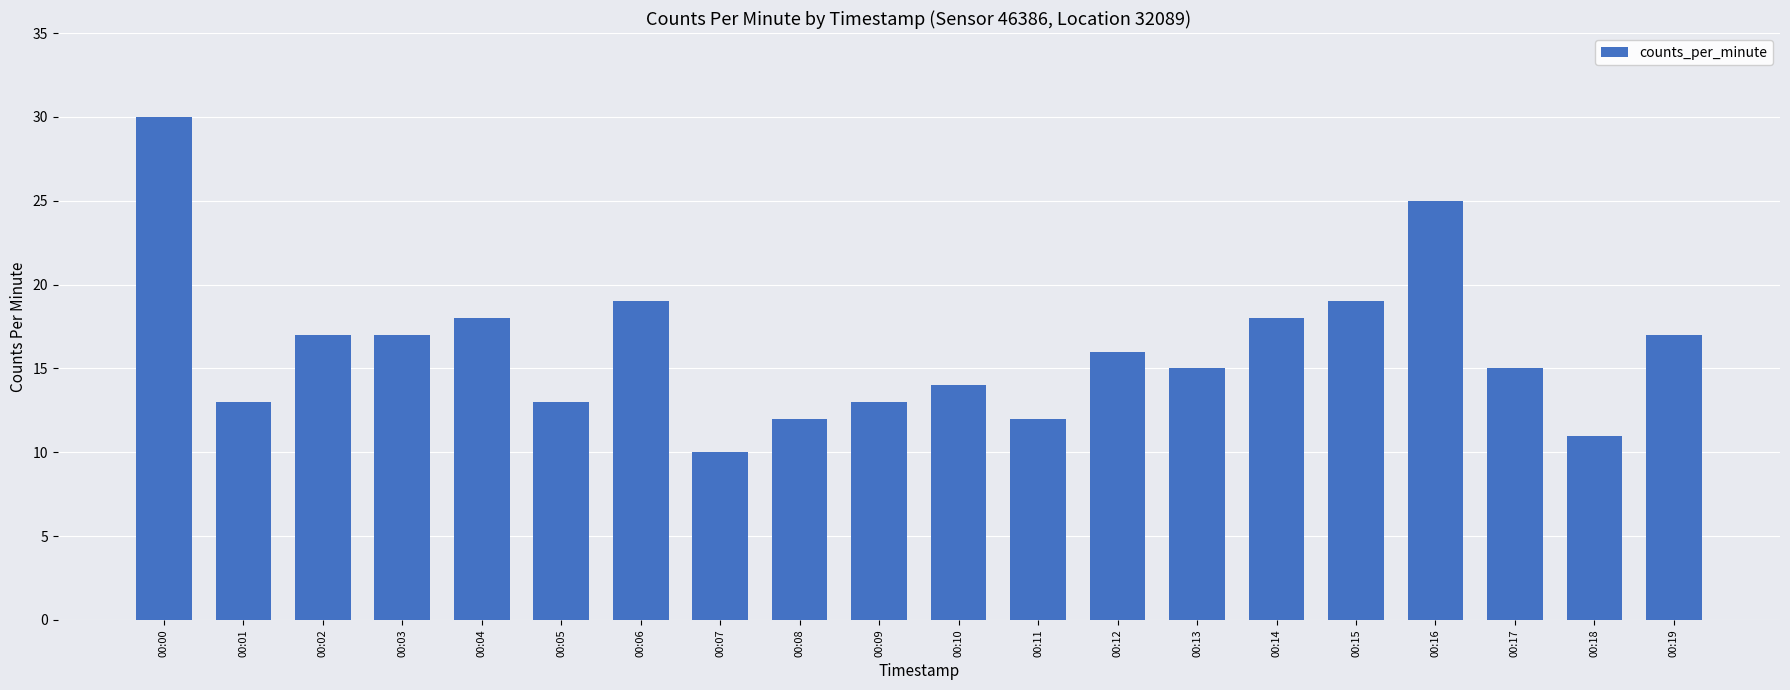

What is the maximum value shown in the chart?

30